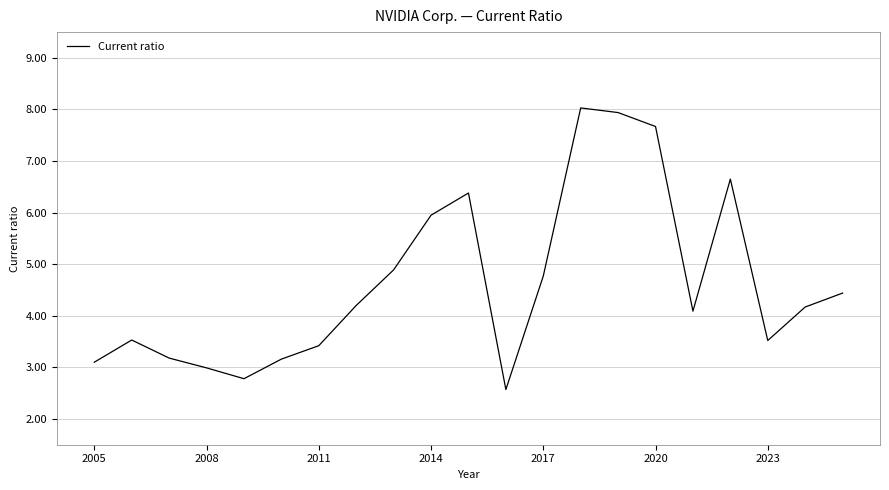

What is the minimum value shown in the chart?

2.6